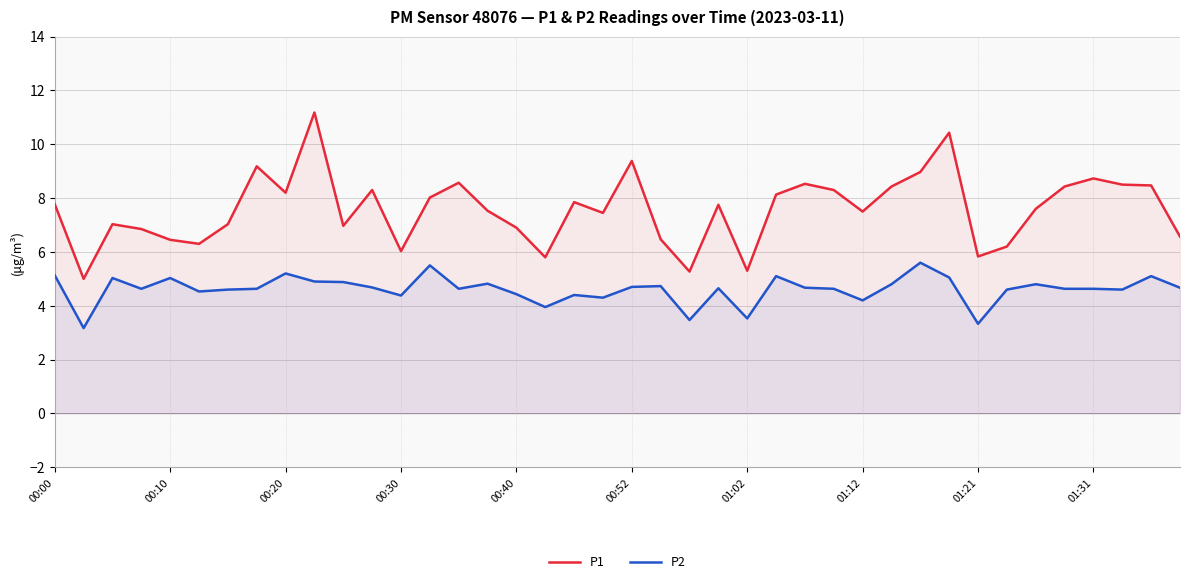

Which series has the largest total across all categories?

P1